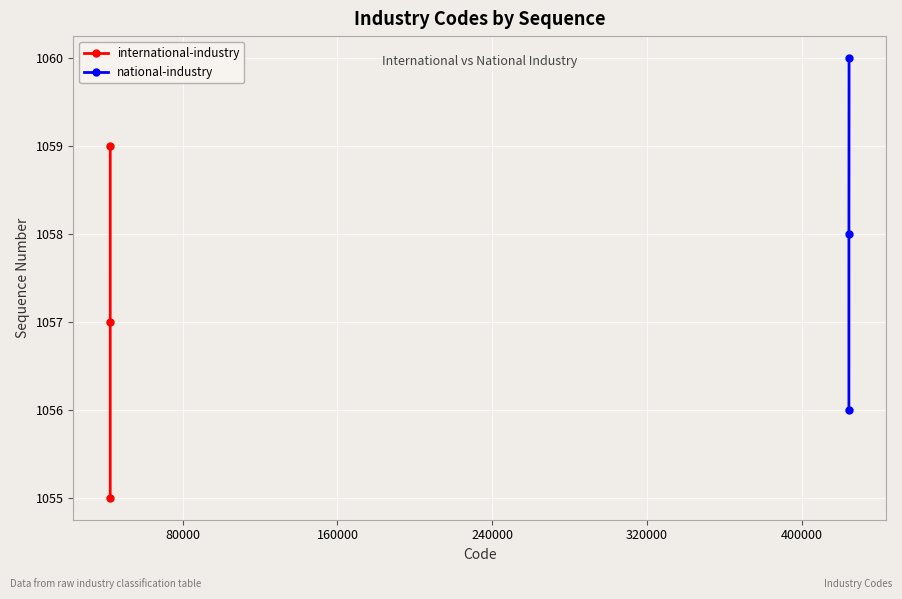

Is this an area chart (filled region under the line)?

No